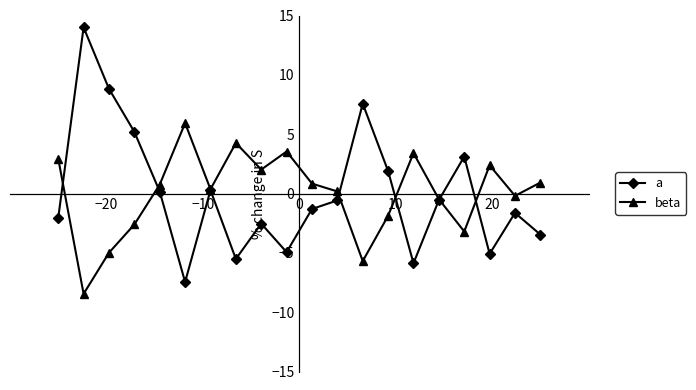

Does the chart have visible grid lines?

No